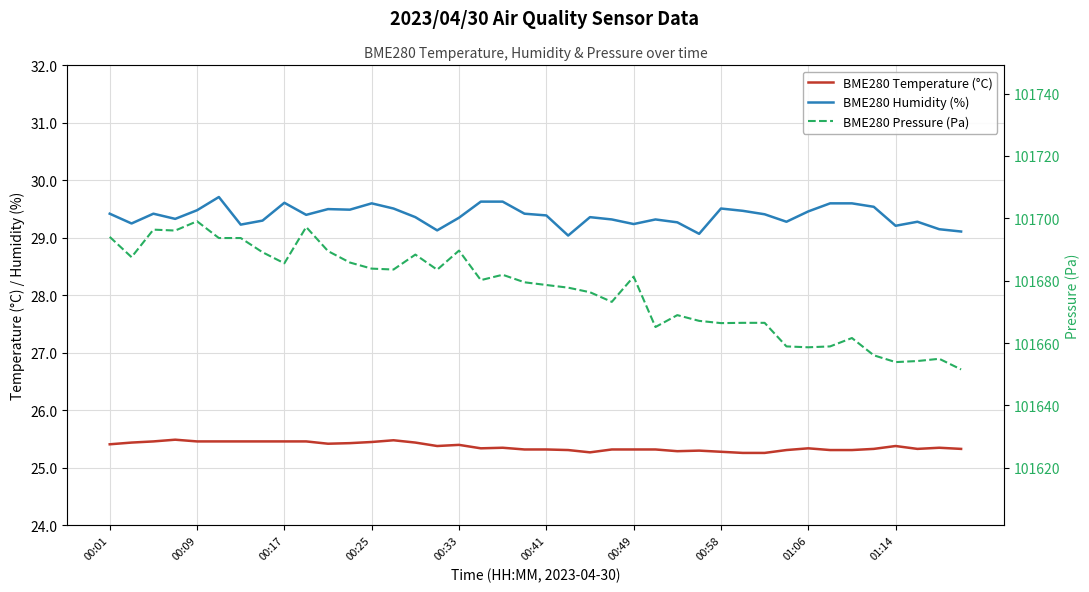

What is the difference between the maximum and minimum values in the BME280 Humidity (%) series?

0.7